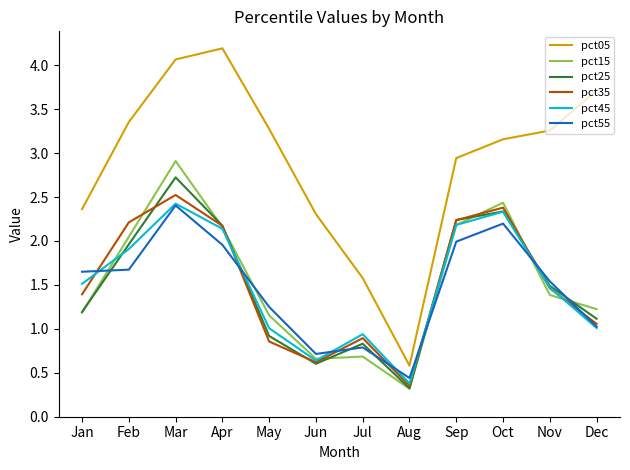

What are all the series names shown in the legend?

pct05, pct15, pct25, pct35, pct45, pct55